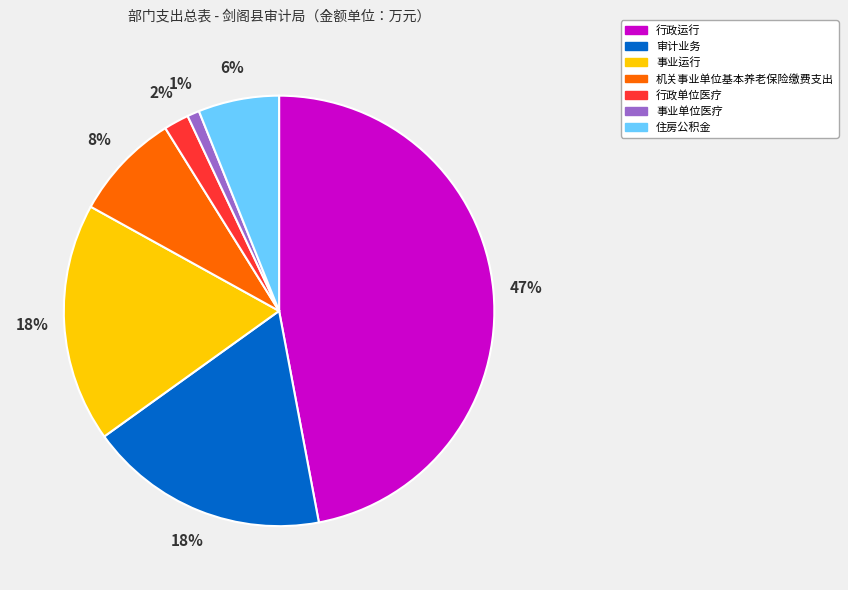

How many segments does this pie chart have?

7